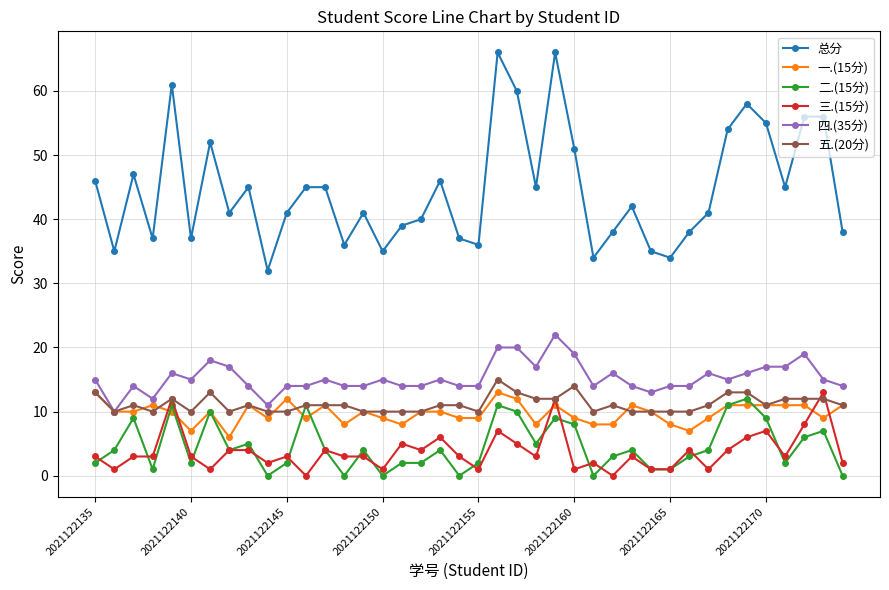

What is the greatest value displayed?

66